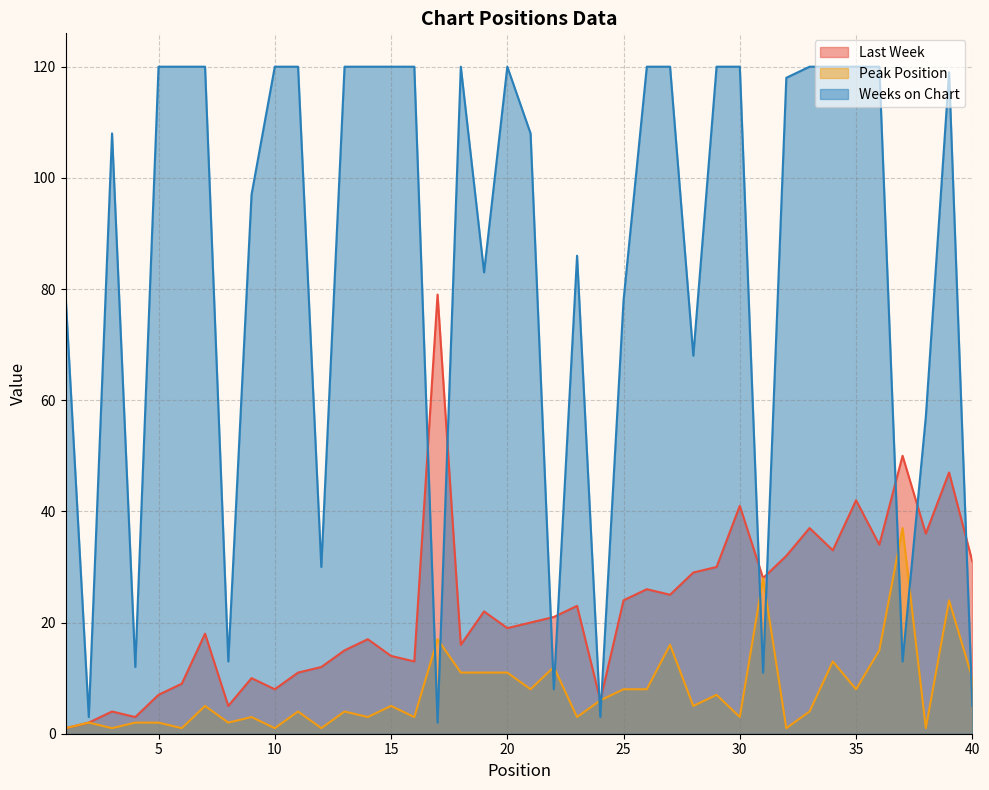

At how many categories does at least one series exceed 100?

23